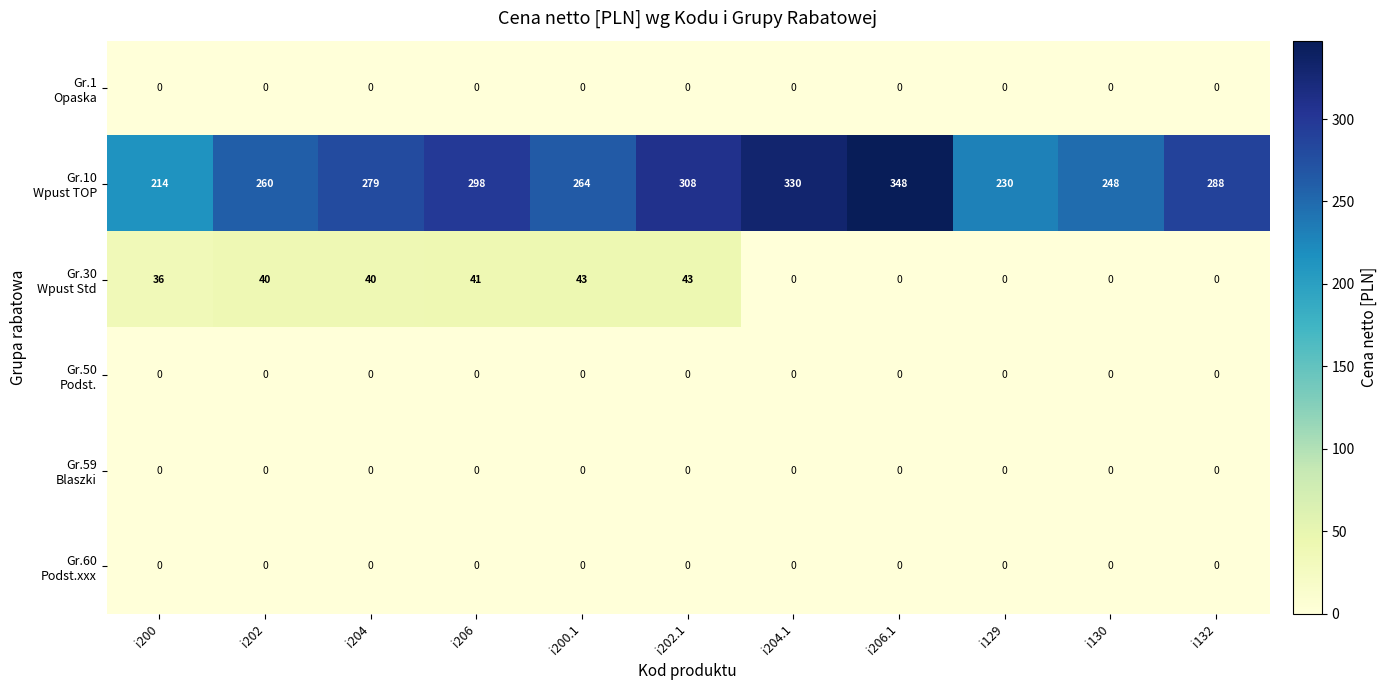

Which category has the highest value across all series?

i206.1